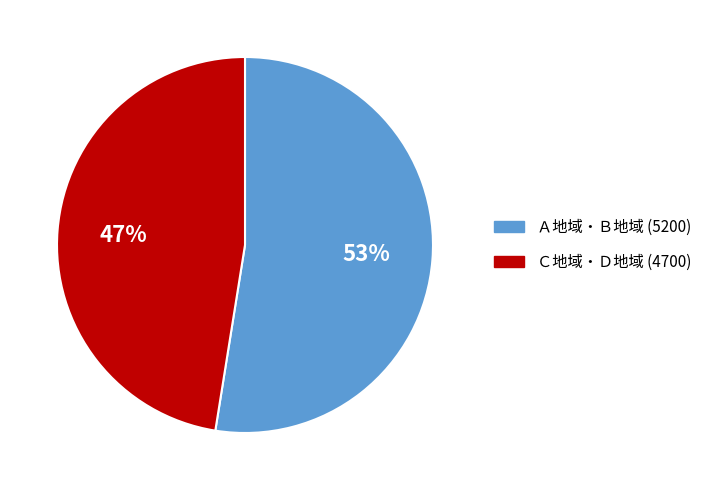

To the nearest percent, what is the average slice percentage?

50%